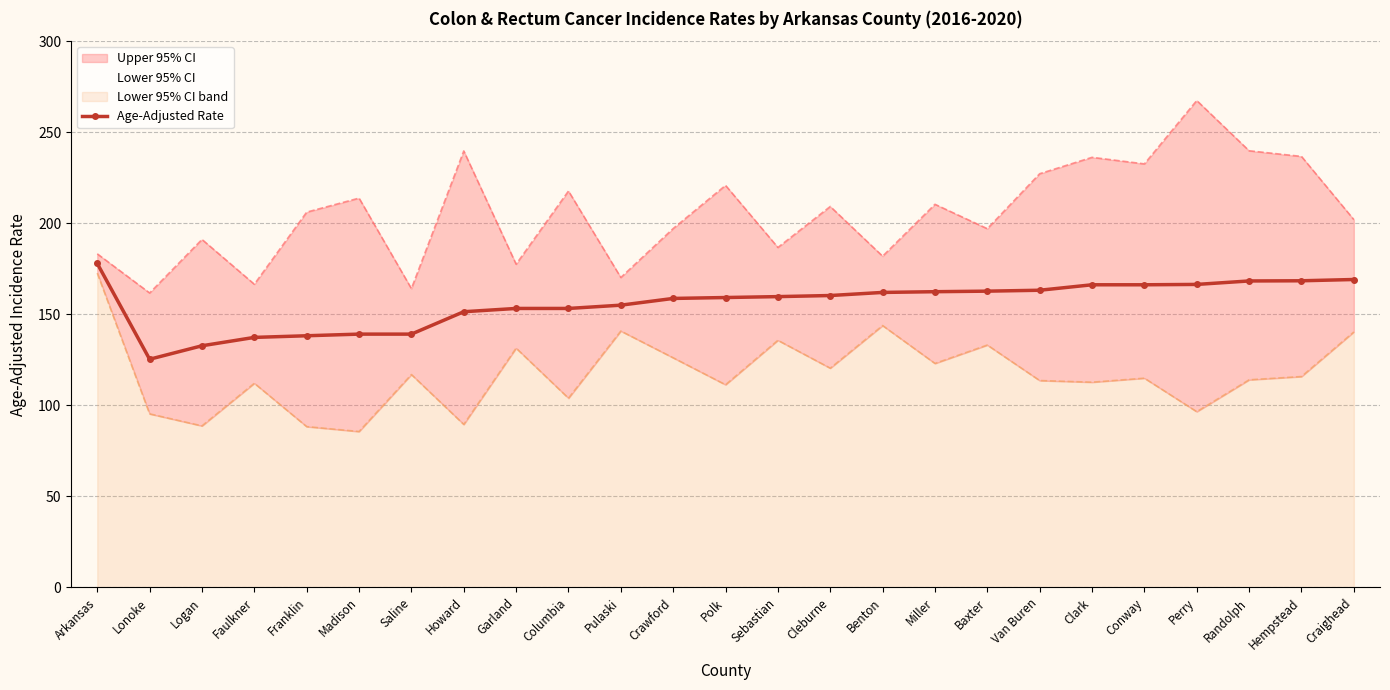

What is the minimum value shown in the chart?

85.6